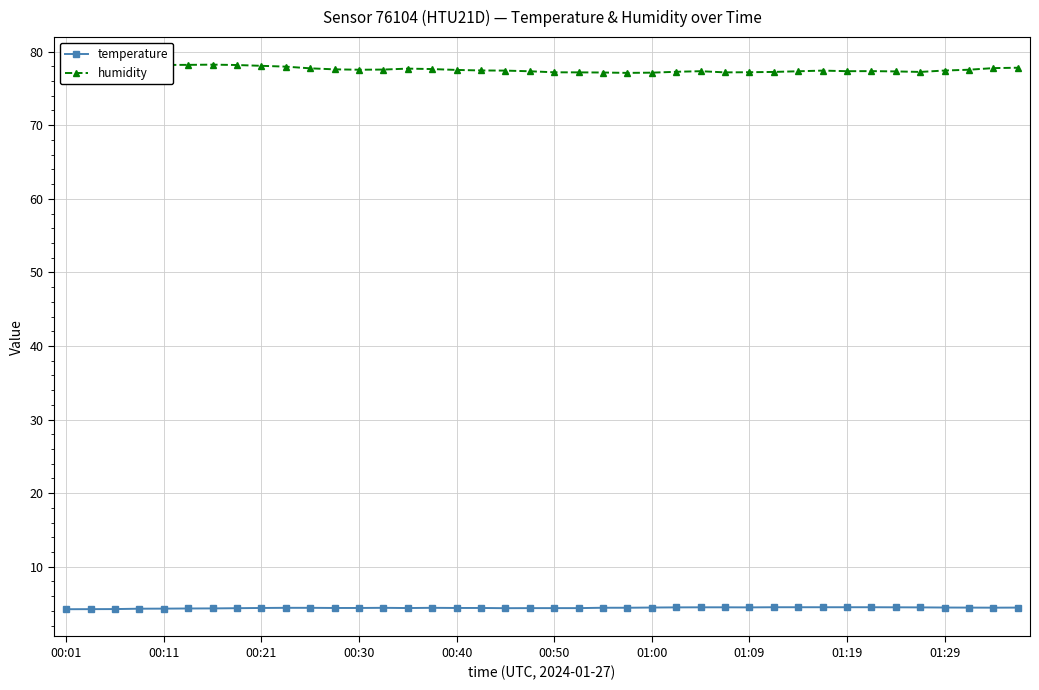

How many interior local valleys does the temperature series have?

4